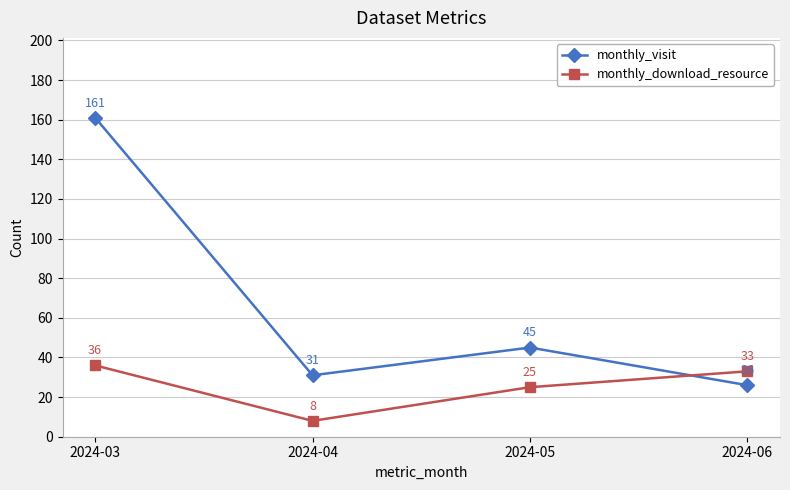

Does the chart have visible grid lines?

Yes